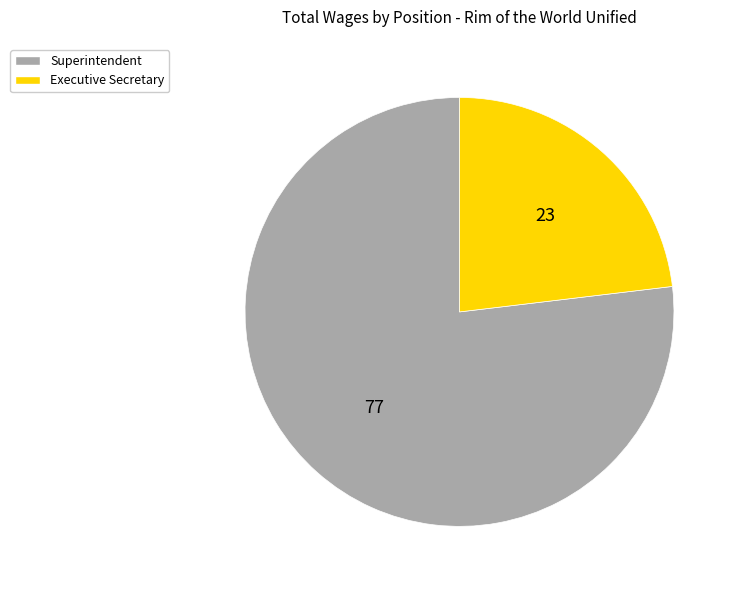

Which category accounts for the majority?

Superintendent